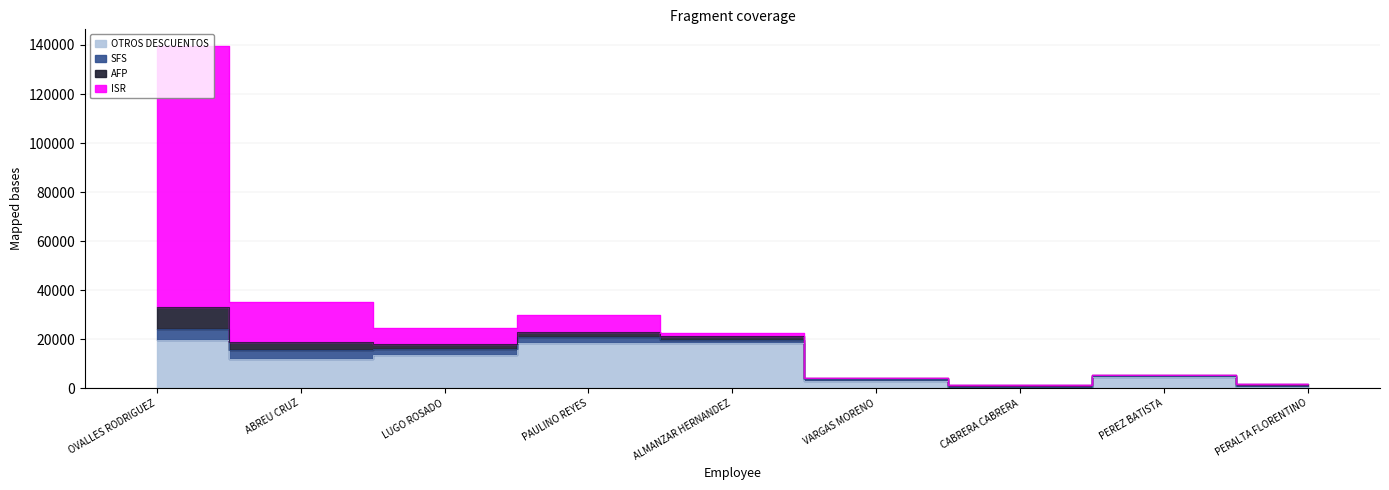

True or false: AFP and OTROS DESCUENTOS cross at least once.

False